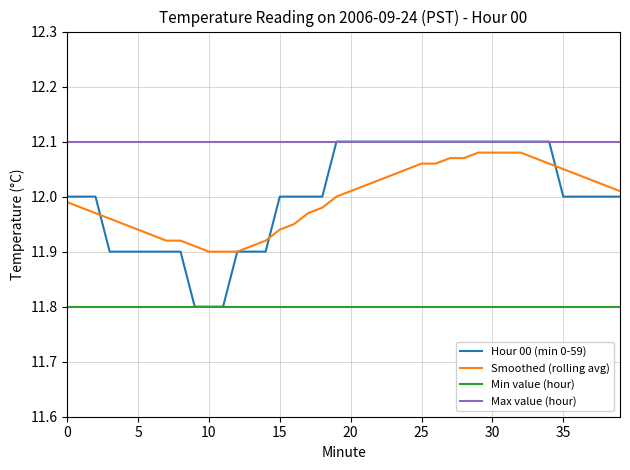

Which series has the widest spread of values?

Hour 00 (min 0-59)